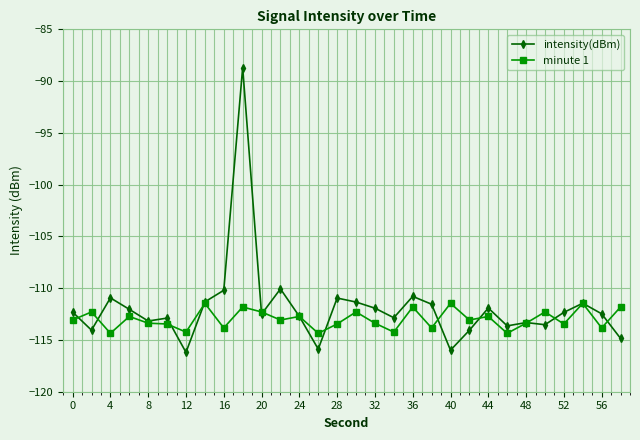

What is the smallest value displayed?

-116.2